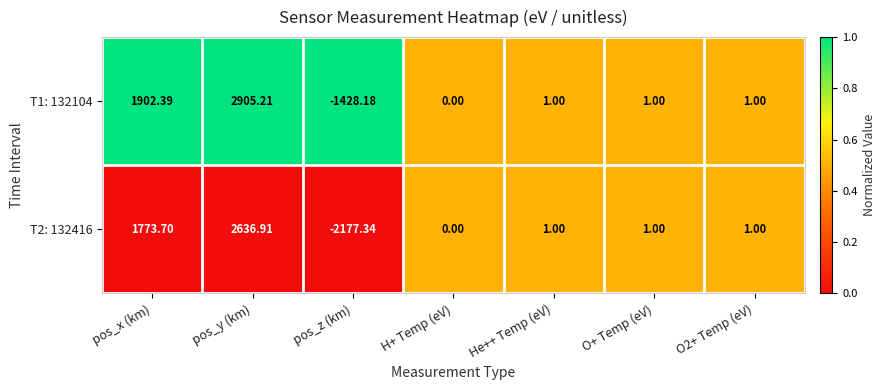

At which label does T1: 132104 first exceed 1?

pos_x (km)